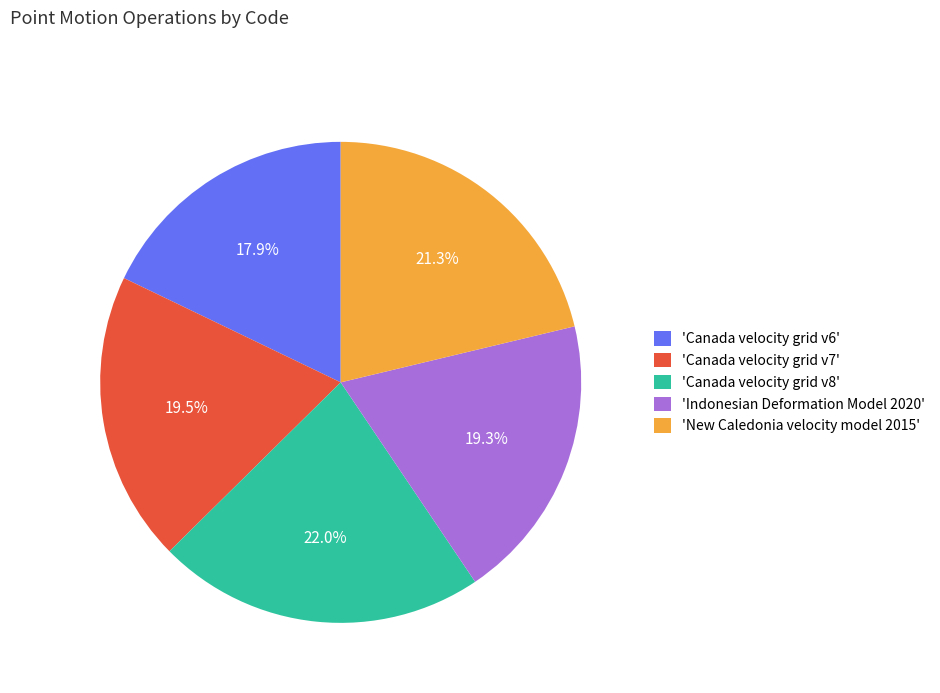

What is the total percentage of 'Canada velocity grid v7' and 'Canada velocity grid v6'?

37.4%